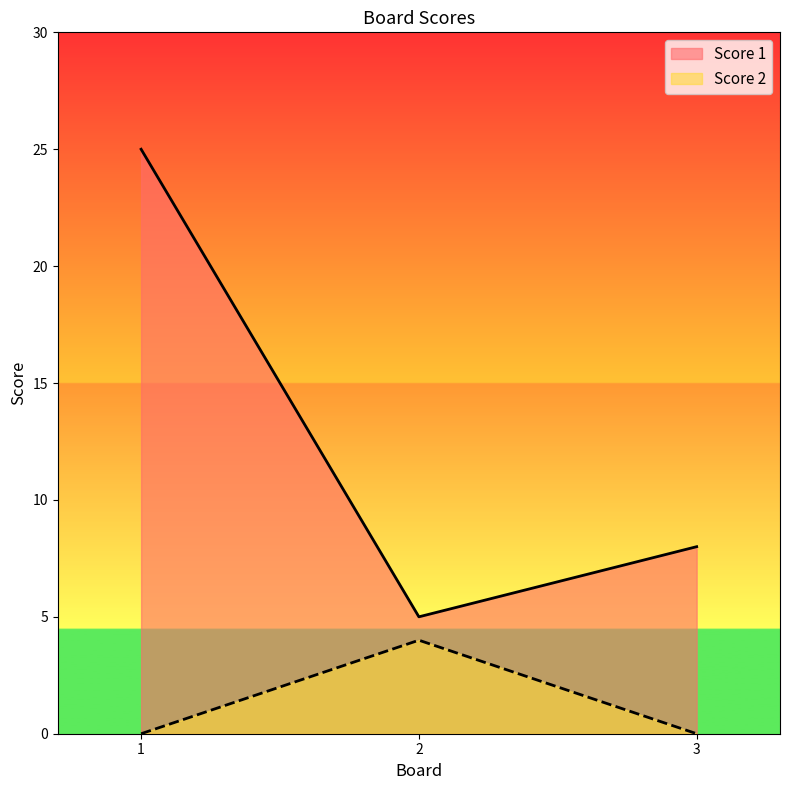

Reading left to right, list all the values displayed in this chart.

Score 1: 25	5	8
Score 2: 0	4	0